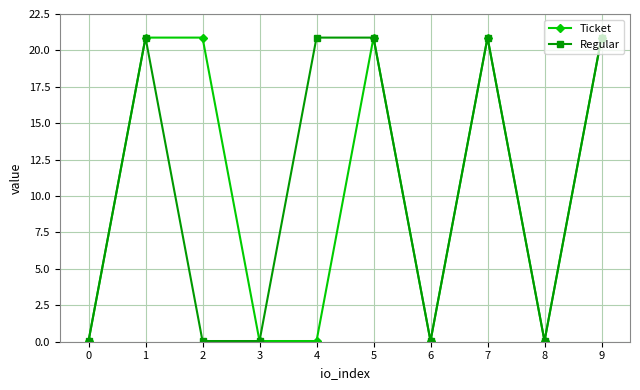

What is the maximum value for Ticket?

20.9